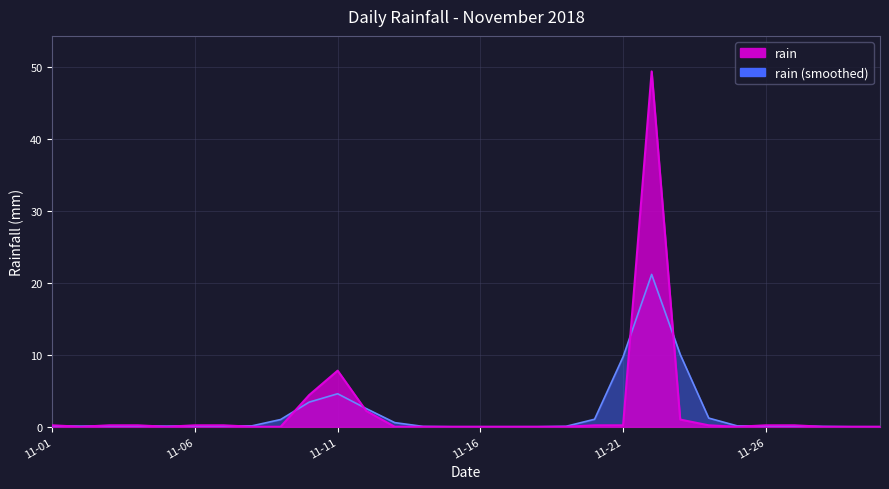

What is the maximum value shown in the chart?

49.4